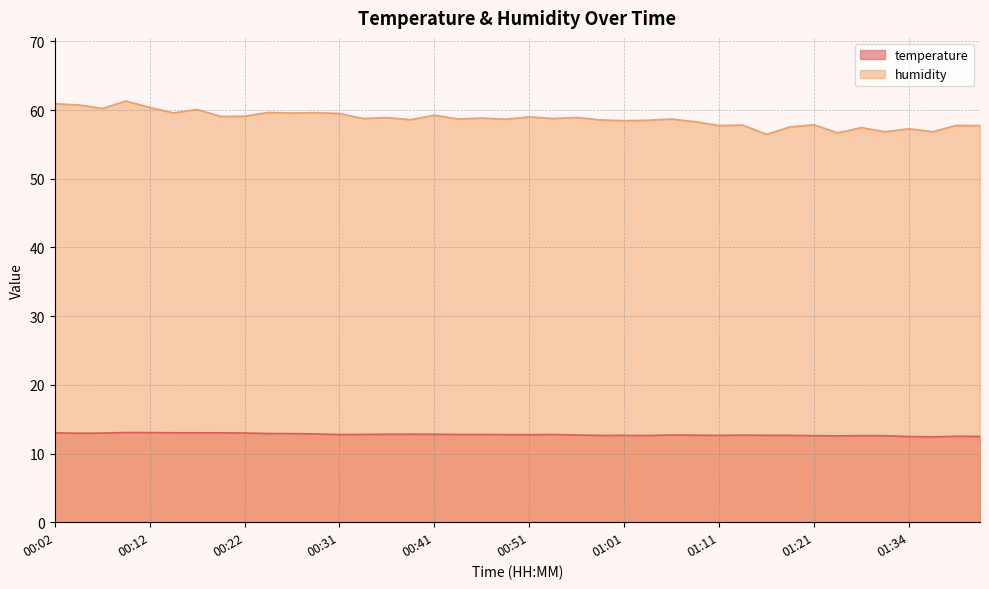

True or false: temperature and humidity intersect in this chart.

False